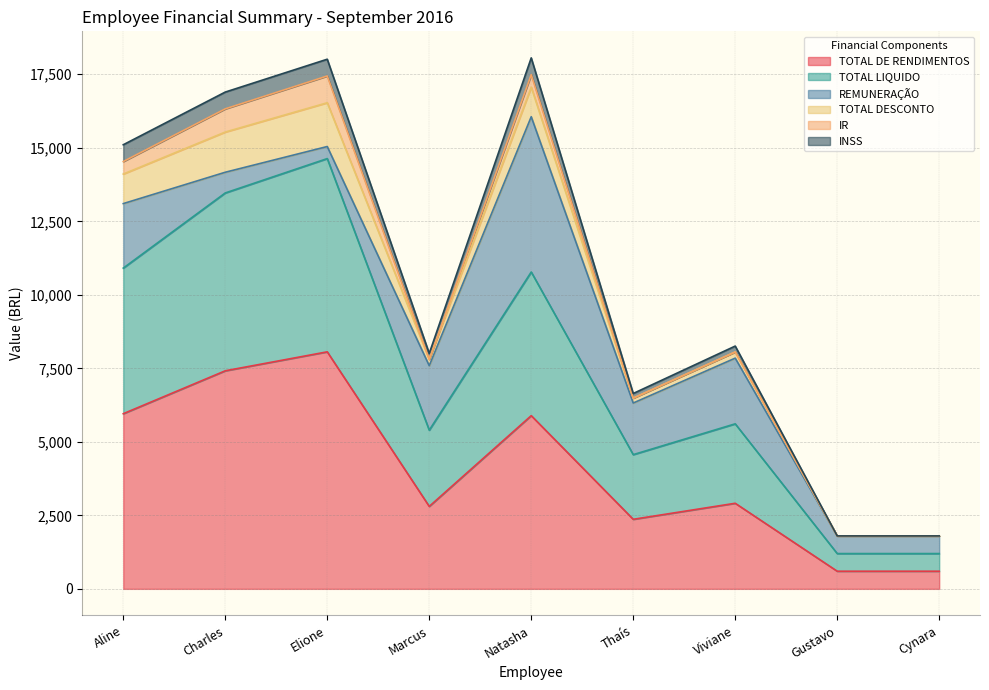

What is the approximate value of TOTAL DE RENDIMENTOS at Charles?

7415.9